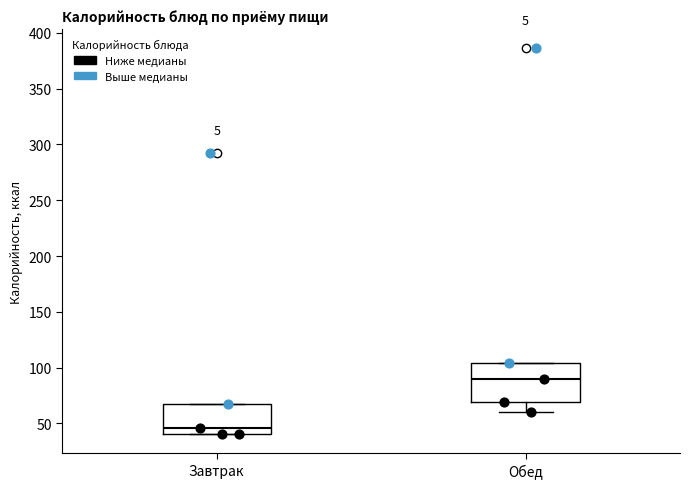

Reading left to right, read every box against the y-axis: the position of its median line, the range the box covers, and the ends of its whiskers. The values are not printed on the chart, so give them approximately, as read against the axis.

Завтрак: median 45, box 40 to 70, whiskers 40 to 70
Обед: median 90, box 70 to 105, whiskers 60 to 105